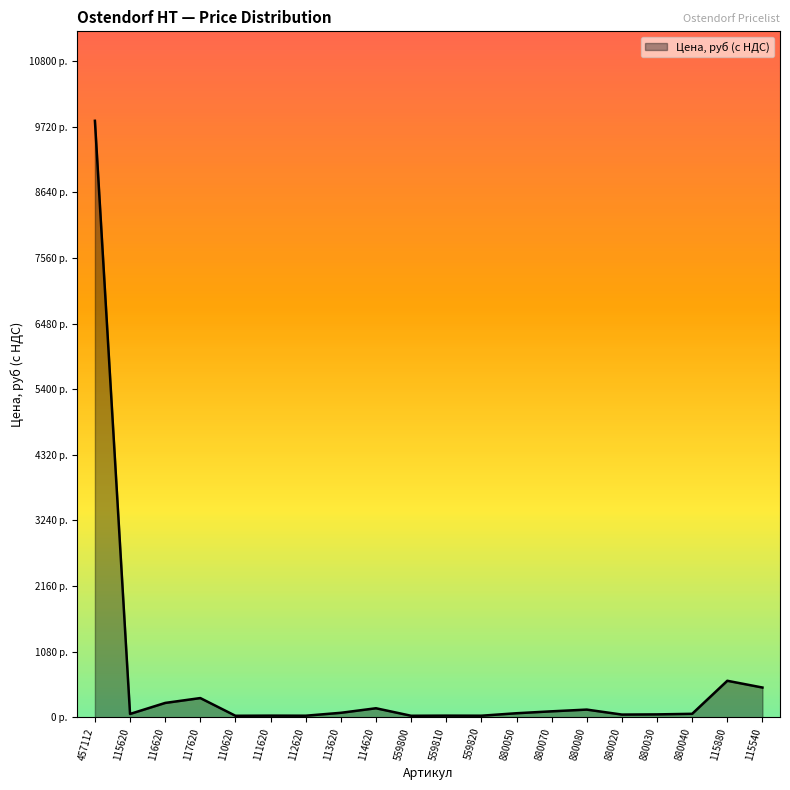

List the labels in order of value, smallest first.

110620, 559800, 112620, 559820, 111620, 559810, 880020, 880030, 115620, 880040, 880050, 113620, 880070, 880080, 114620, 116620, 117620, 115540, 115880, 457112